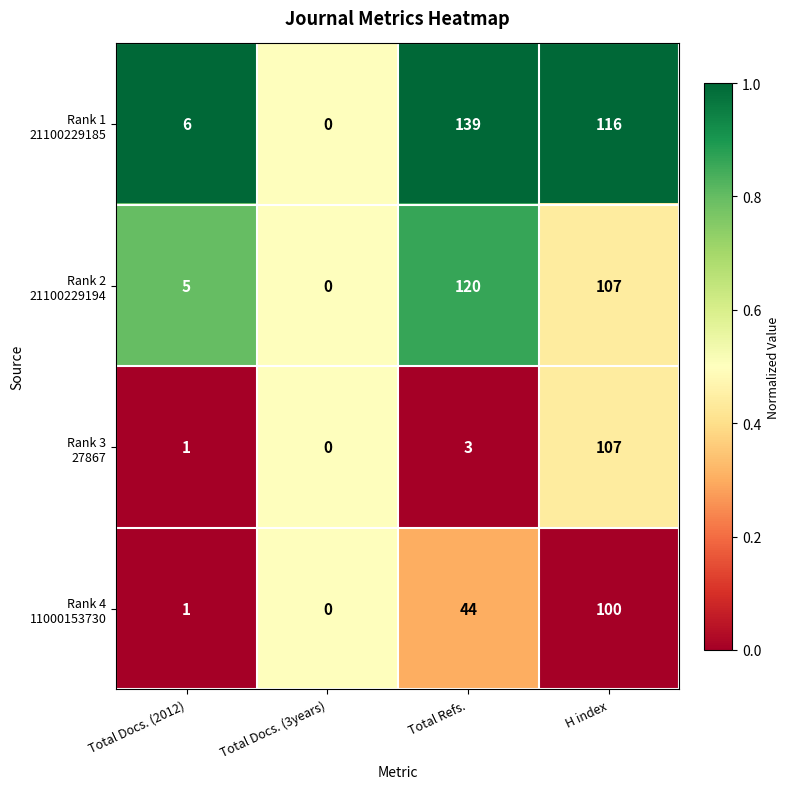

At which category does the chart reach its peak across all series?

Total Refs.